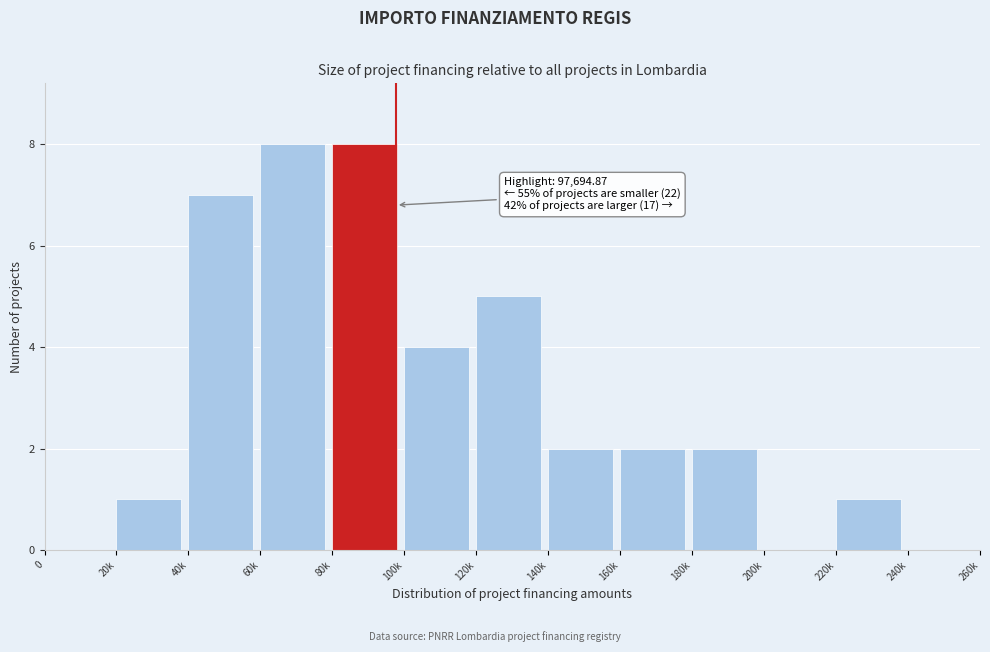

Reading left to right, what are all the values shown in this chart?

0=0	20k=1	40k=7	60k=8	80k=8	100k=4	120k=5	140k=2	160k=2	180k=2	200k=0	220k=1	240k=0